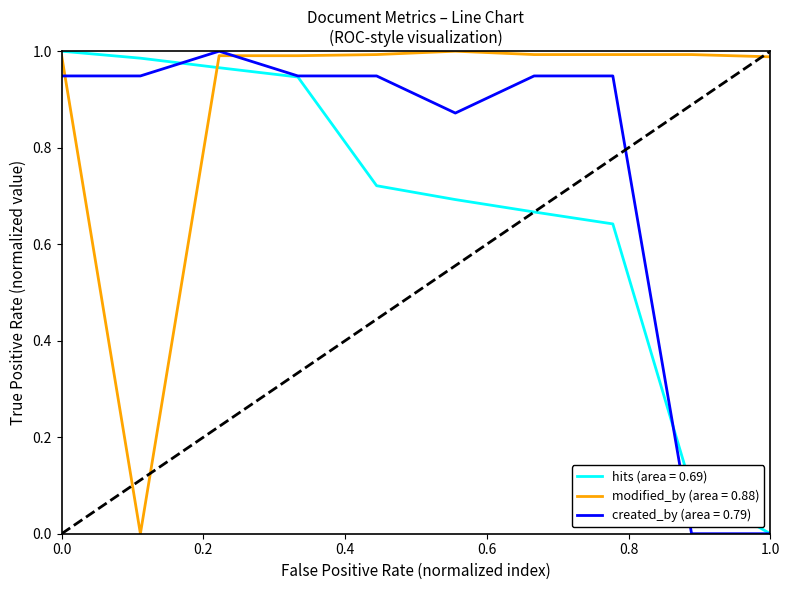

Rank the series by their average value, from highest to lowest.

modified_by (area = 0.88), created_by (area = 0.79), hits (area = 0.69)